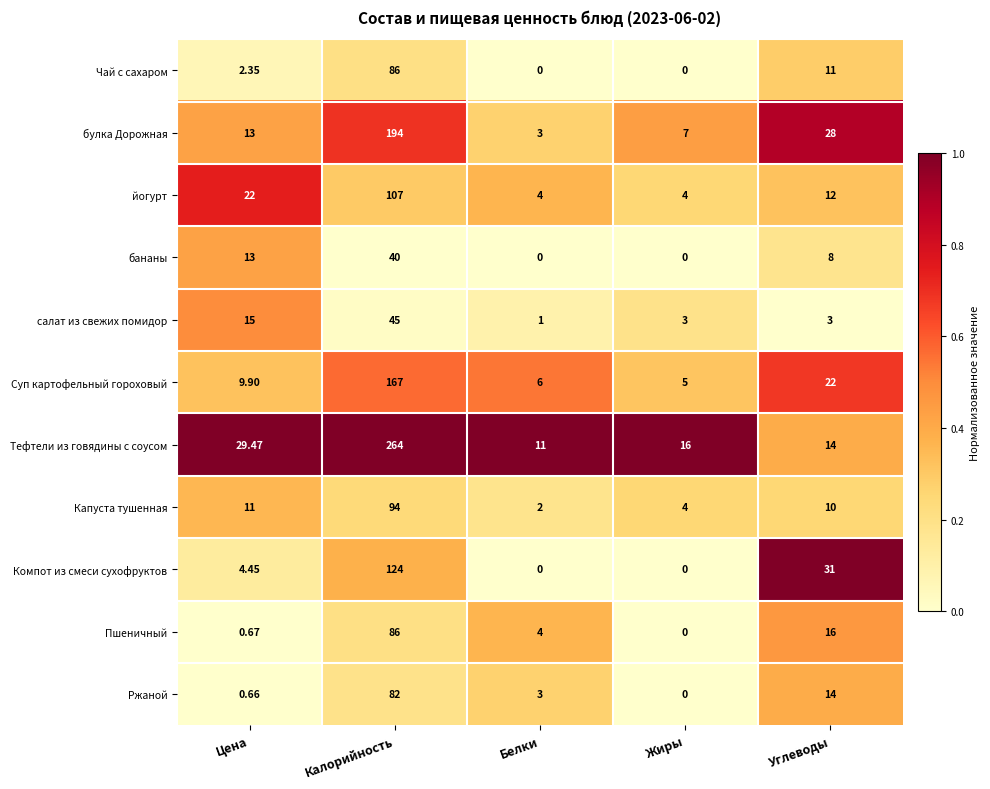

Which series changed the most between Белки and Углеводы?

Компот из смеси сухофруктов